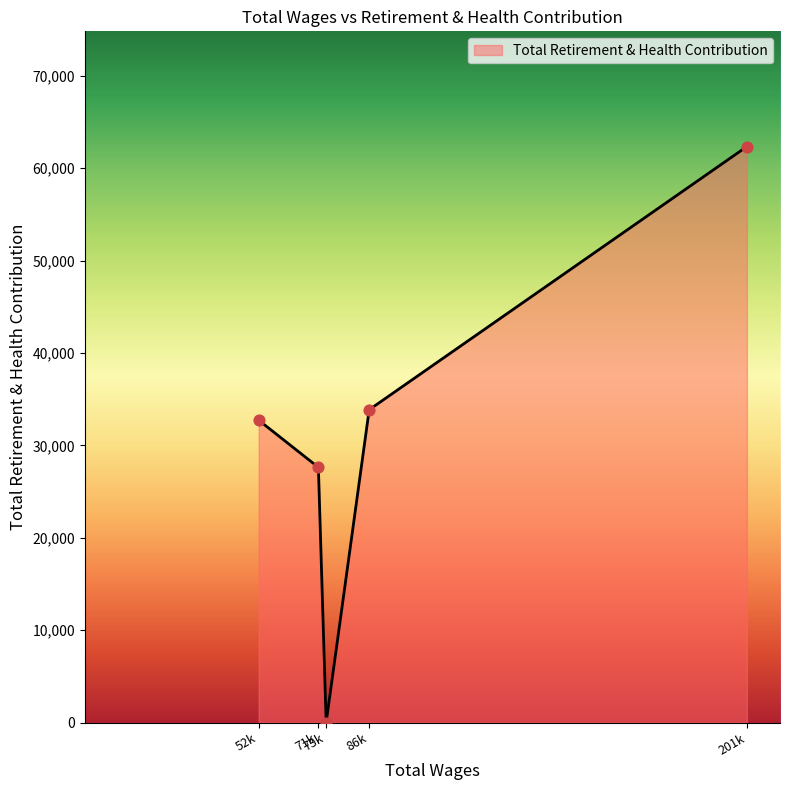

What is the sum of all values?

156522